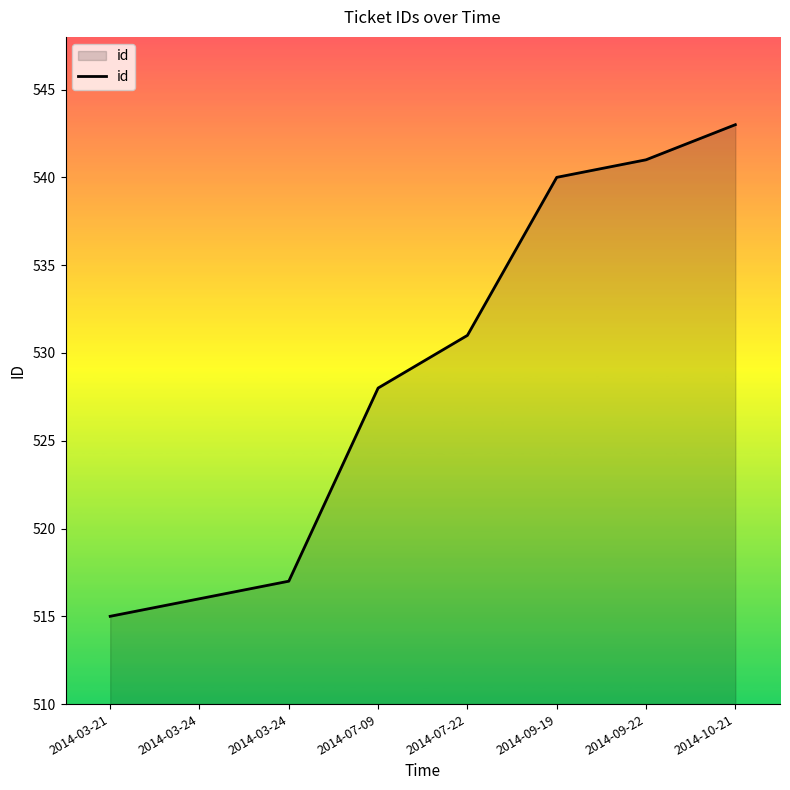

What is the change in value from 2014-07-09 to 2014-09-22?

+13